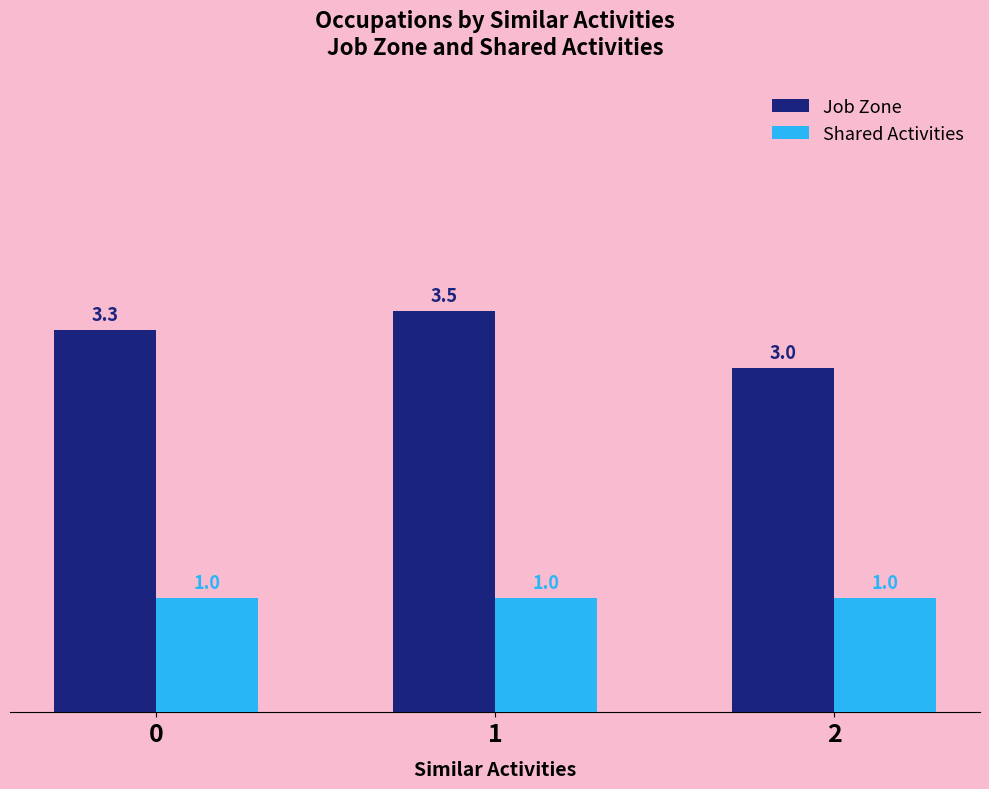

What is the greatest value displayed?

3.5